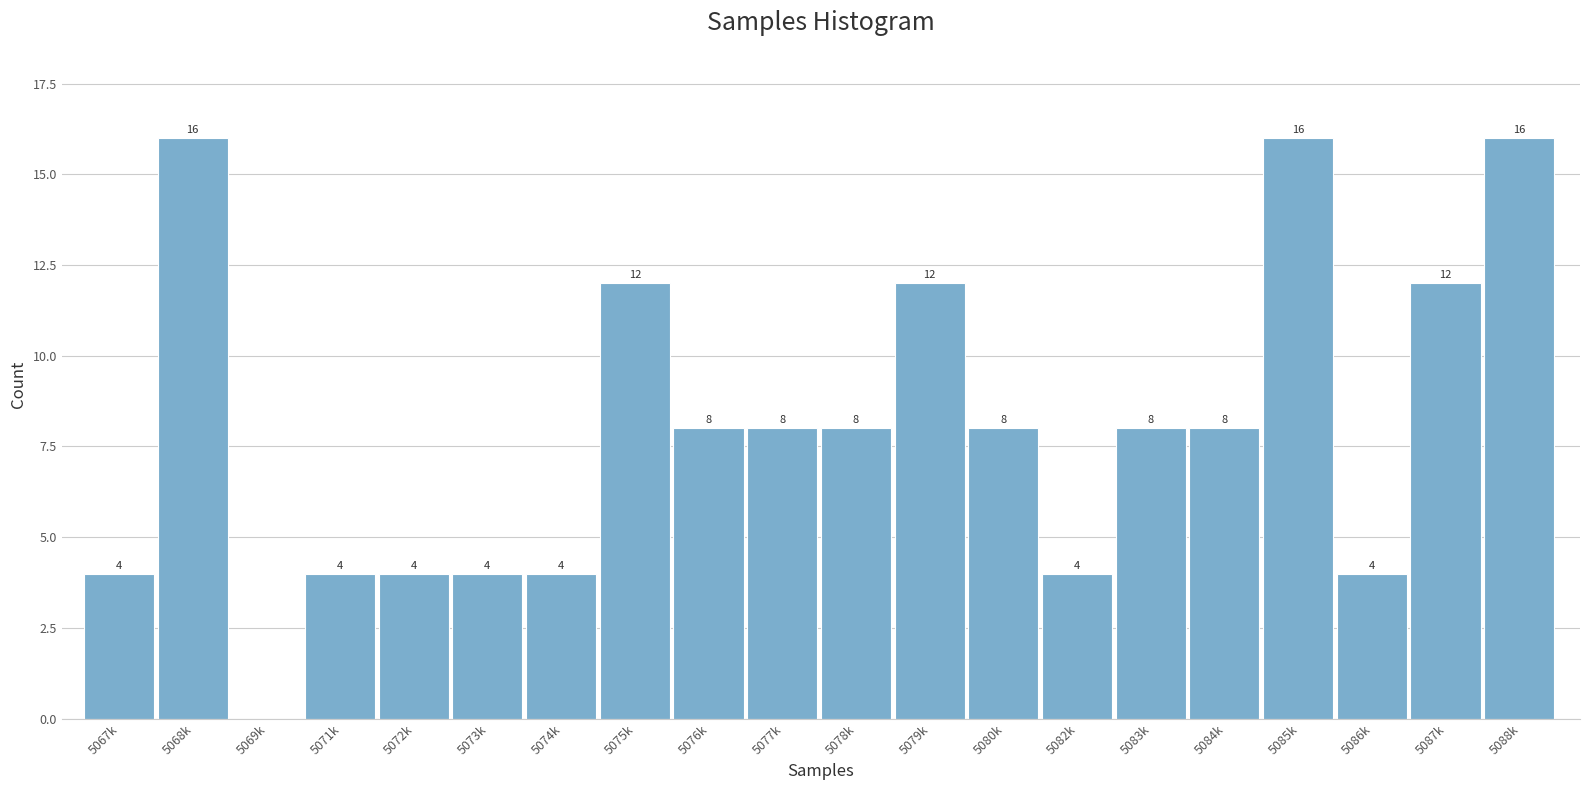

Reading right to left, what are all the values shown in this chart?

5088k=16	5087k=12	5086k=4	5085k=16	5084k=8	5083k=8	5082k=4	5080k=8	5079k=12	5078k=8	5077k=8	5076k=8	5075k=12	5074k=4	5073k=4	5072k=4	5071k=4	5069k=0	5068k=16	5067k=4